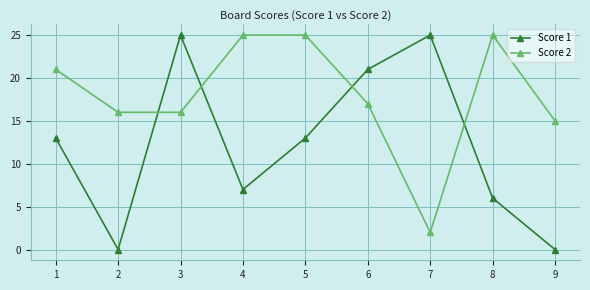

Which series has the largest range (max minus min)?

Score 1